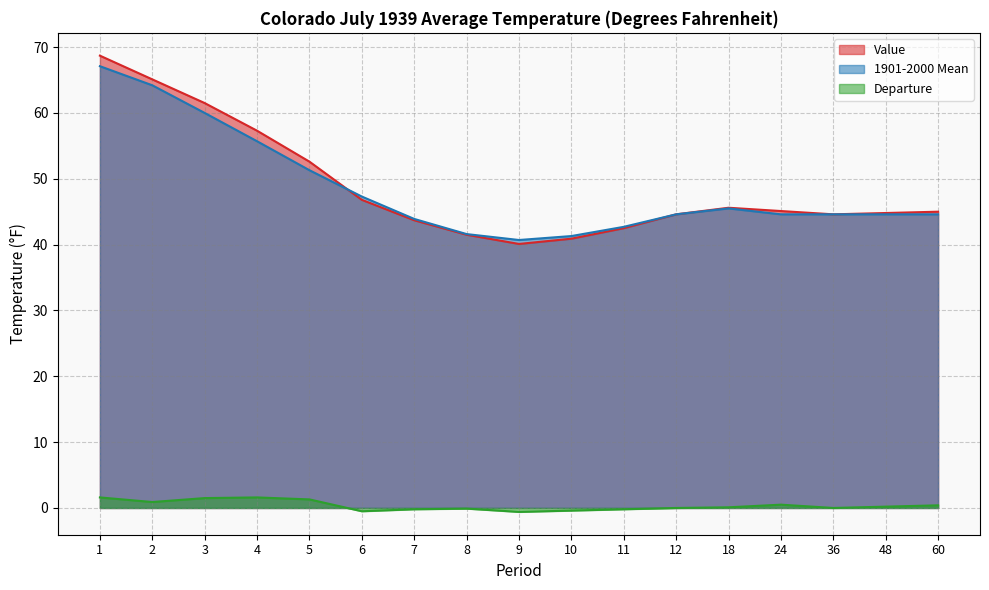

List the labels in order of 1901-2000 Mean value, smallest first.

9, 10, 8, 11, 7, 12, 24, 36, 48, 60, 18, 6, 5, 4, 3, 2, 1